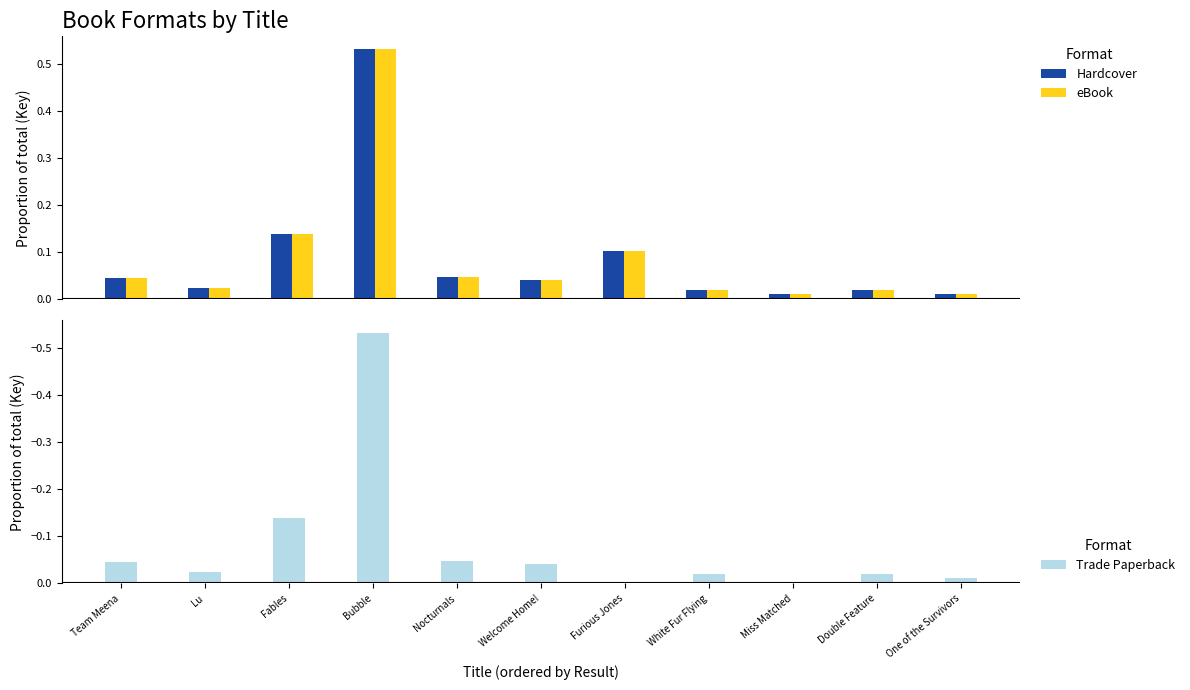

How many data points does each series have?

11